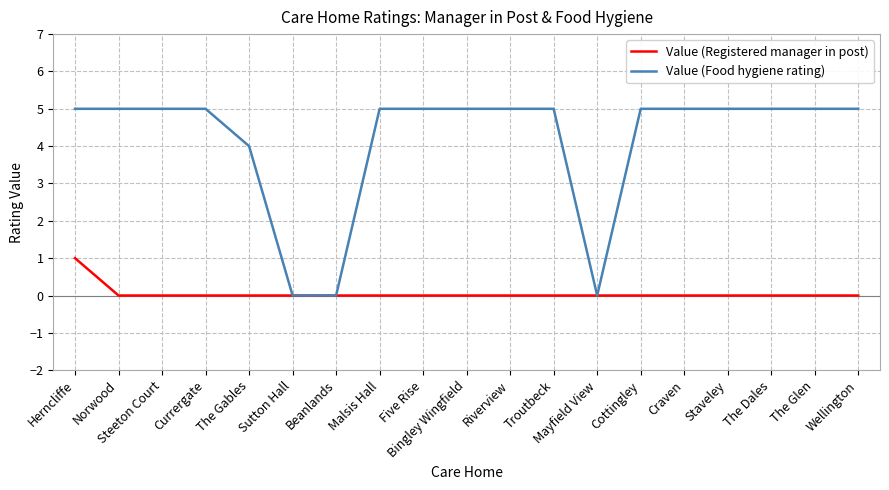

Does the chart have visible grid lines?

Yes